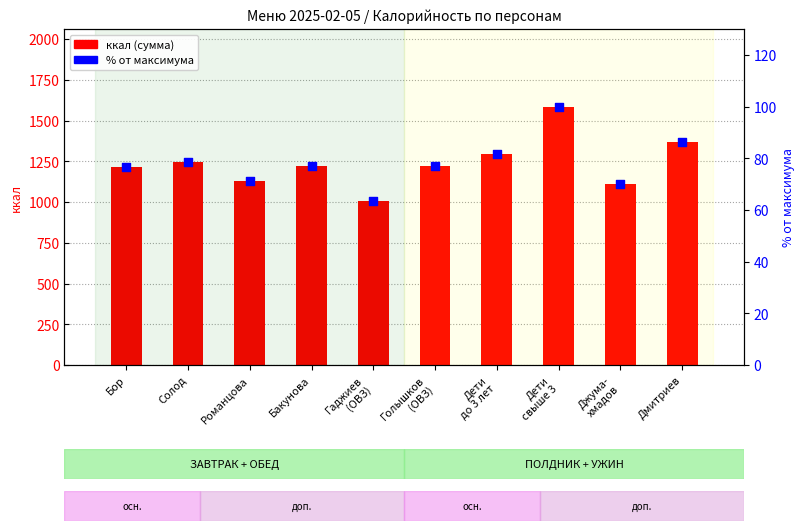

What is the total value across all series at Солод?

1324.0